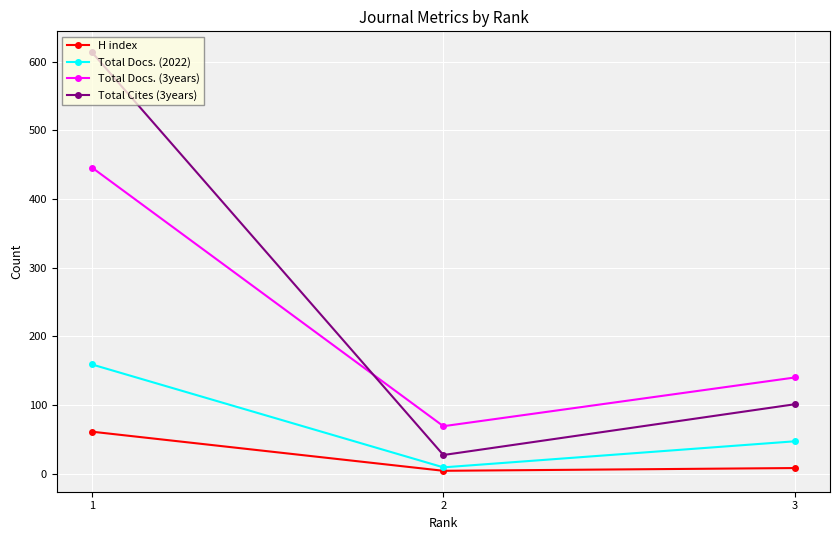

True or false: Total Cites (3years) has a value of 27 at 2.

True